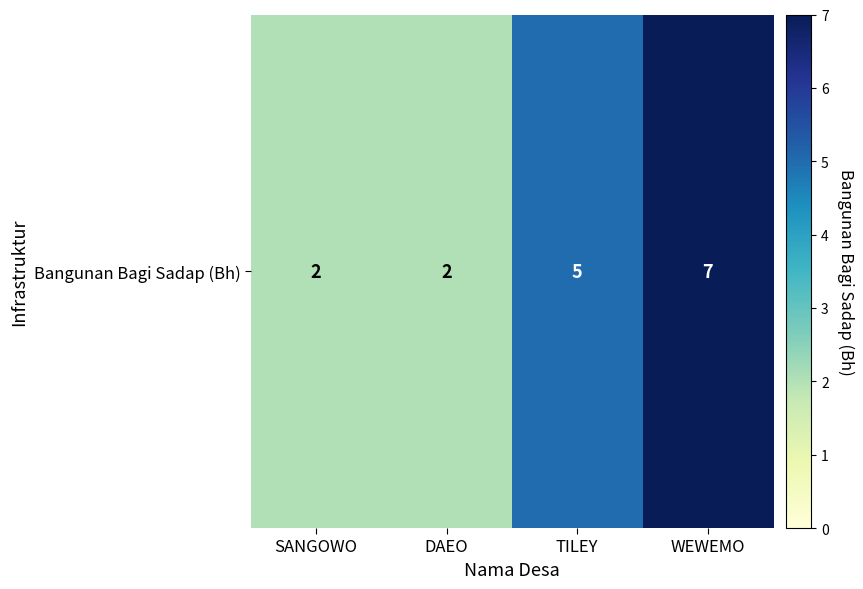

How many values are between 2 and 7?

4